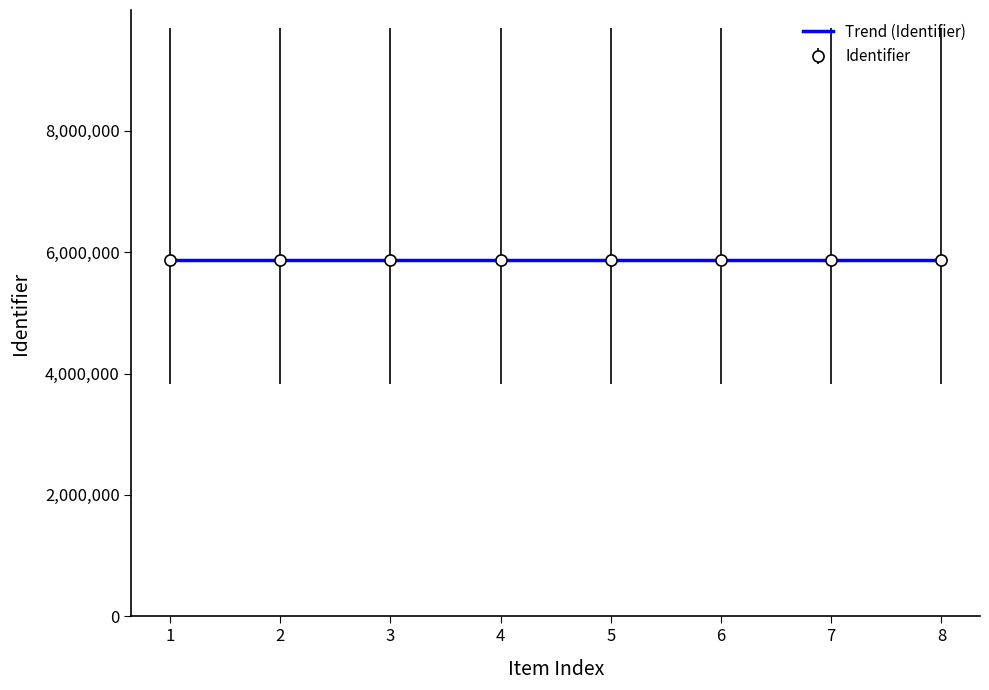

The value of Identifier at 3 is 9618474. True or false?

False